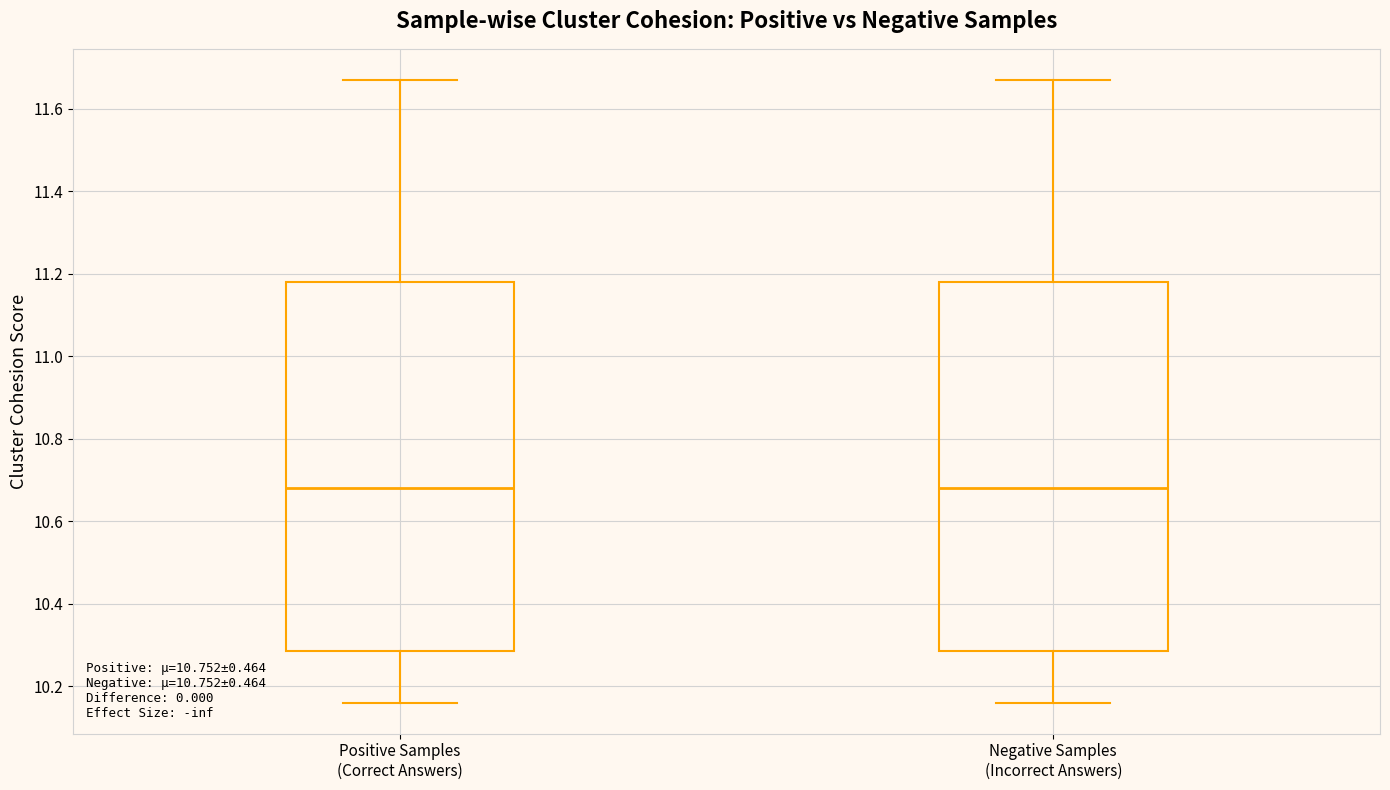

Reading left to right, read every box against the y-axis: the position of its median line, the range the box covers, and the ends of its whiskers. The values are not printed on the chart, so give them approximately, as read against the axis.

Positive Samples (Correct Answers): median 10.68, box 10.28 to 11.18, whiskers 10.16 to 11.68
Negative Samples (Incorrect Answers): median 10.68, box 10.28 to 11.18, whiskers 10.16 to 11.68